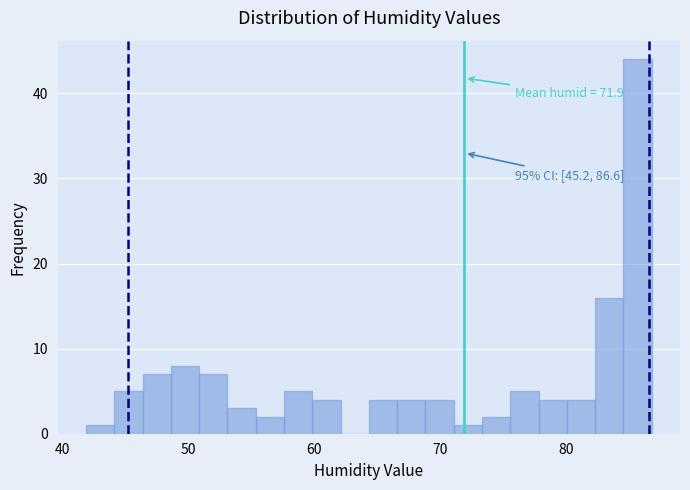

Around what value on the x-axis is the tallest bar? Give the approximate position of its centre, as read against the axis.

86